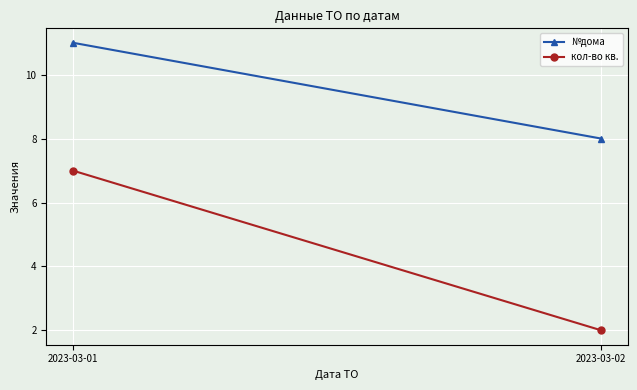

Rank the series by their maximum value, from highest to lowest.

№дома, кол-во кв.